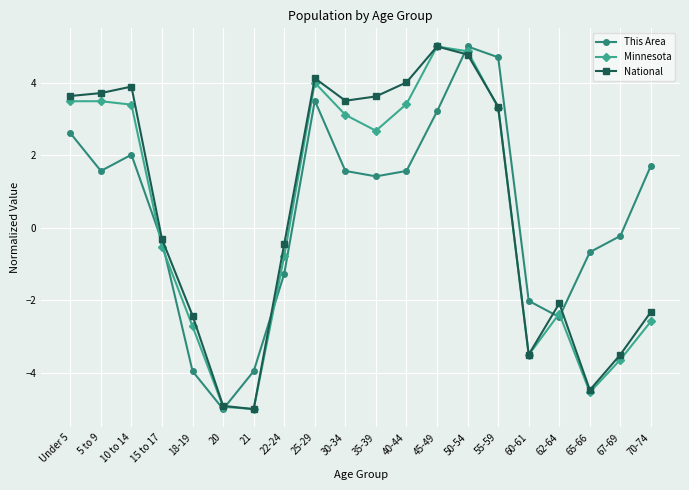

How many negative values does the Minnesota series have?

10